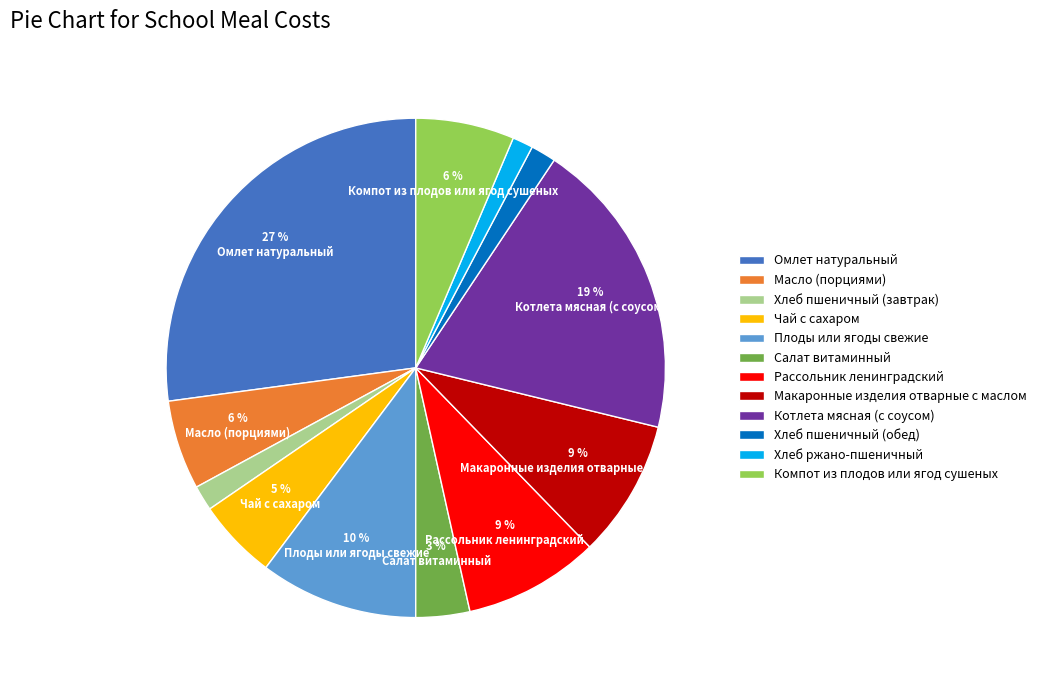

What percentage is the Котлета мясная (с соусом) slice, to the nearest percent?

19%